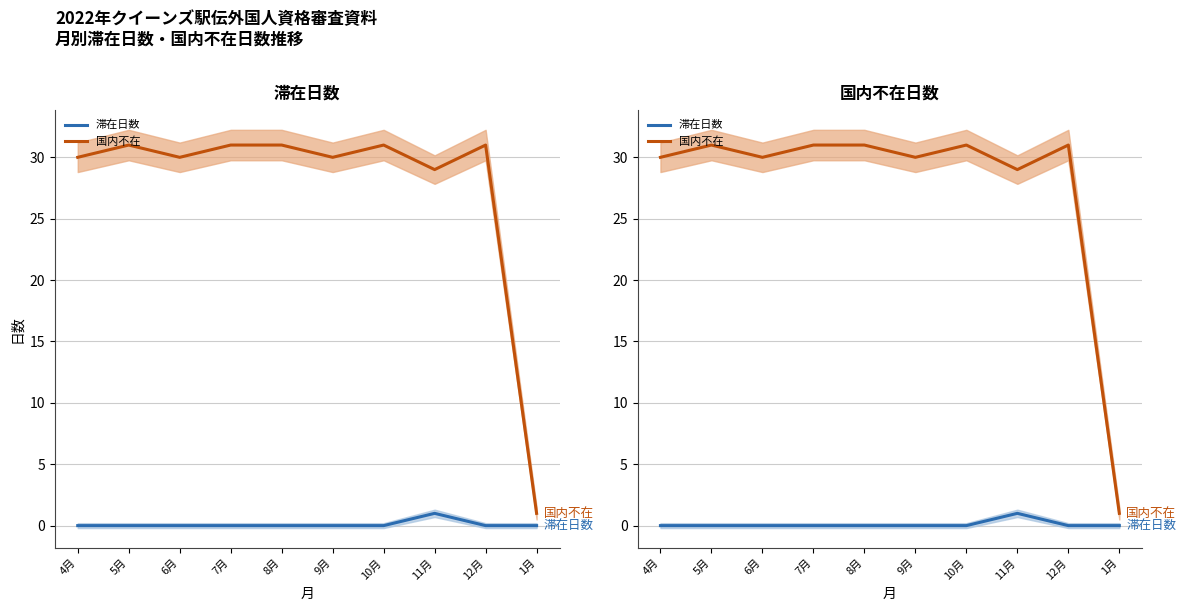

True or false: 国内不在 and 滞在日数 intersect in this chart.

False